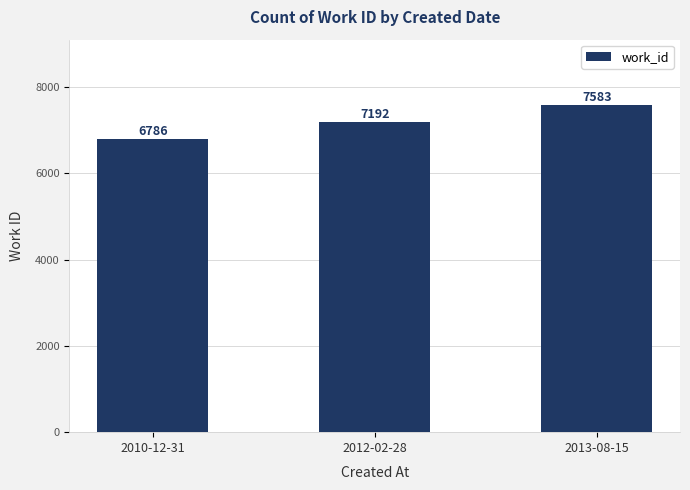

What is the difference between the maximum and minimum values?

797